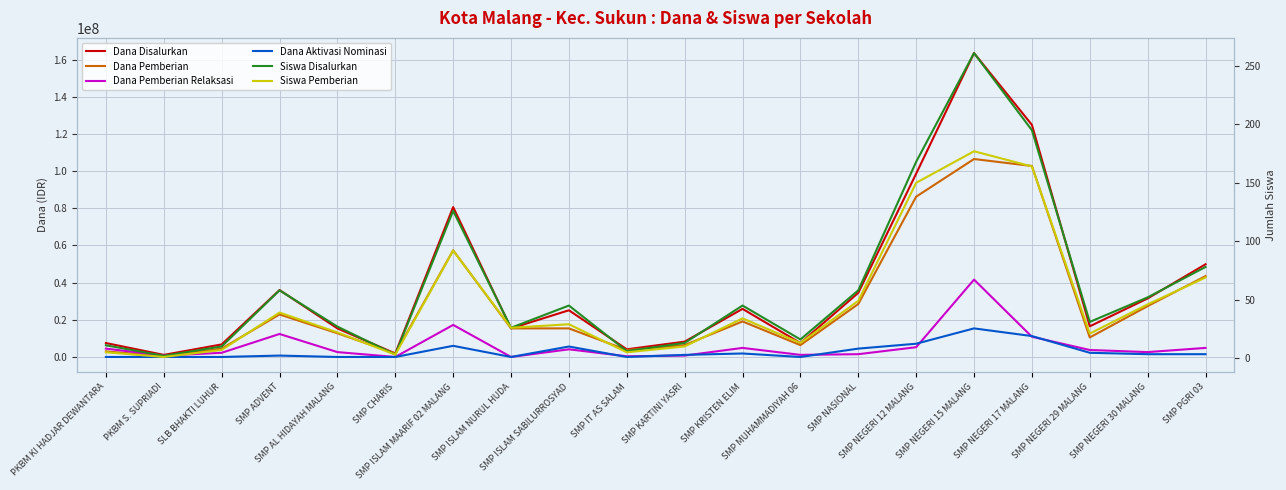

Which series has the largest range (max minus min)?

Dana Disalurkan